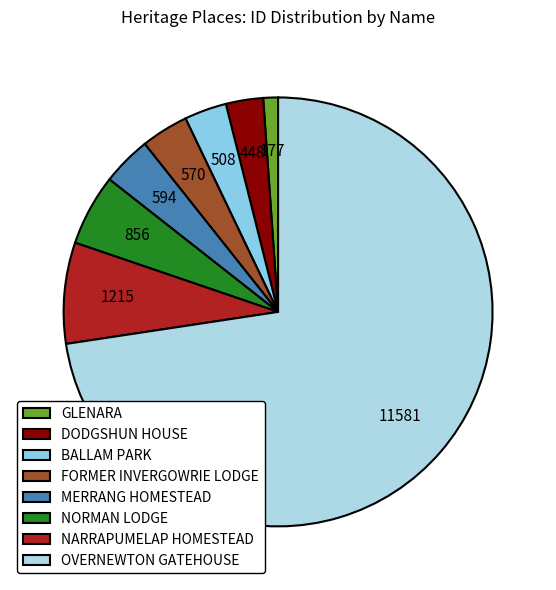

What percentage is the GLENARA slice, to the nearest percent?

1%